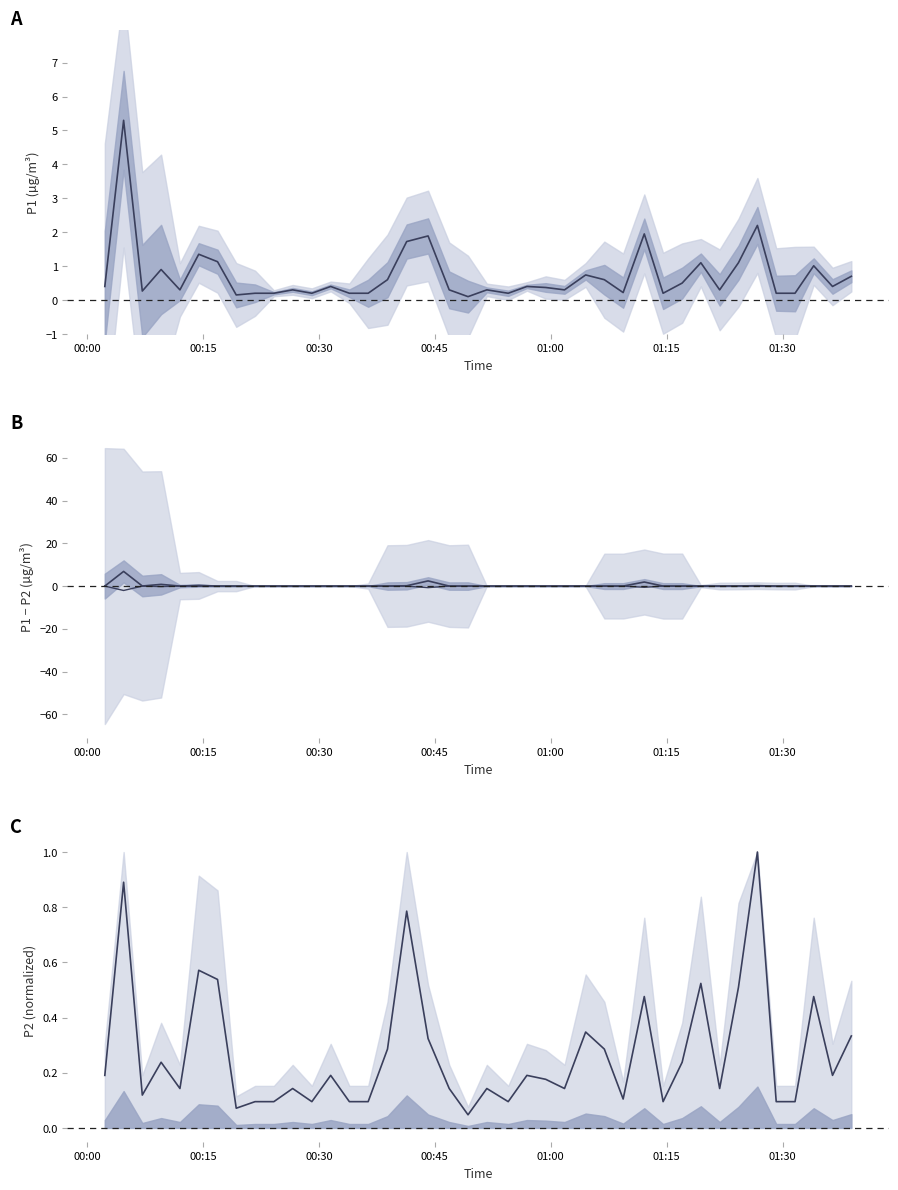

In Mean P1/P2, how many points are lower than both neighbors (excluding endpoints)?

11